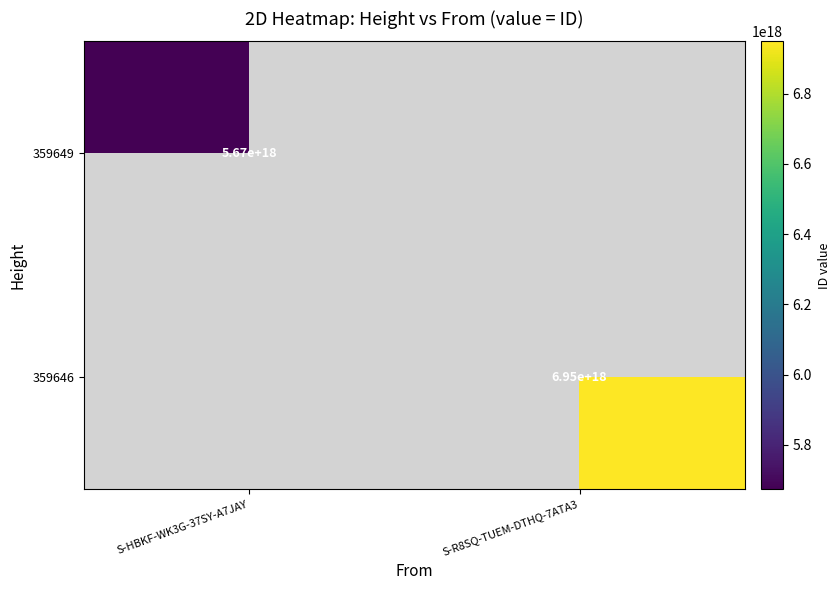

Is it true that 359649 equals 1354431748220044288 at S-HBKF-WK3G-37SY-A7JAY?

False